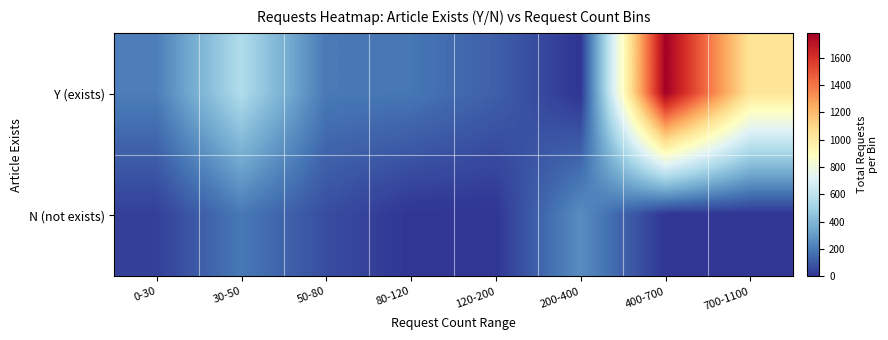

Which series has the largest range (max minus min)?

Y (exists)